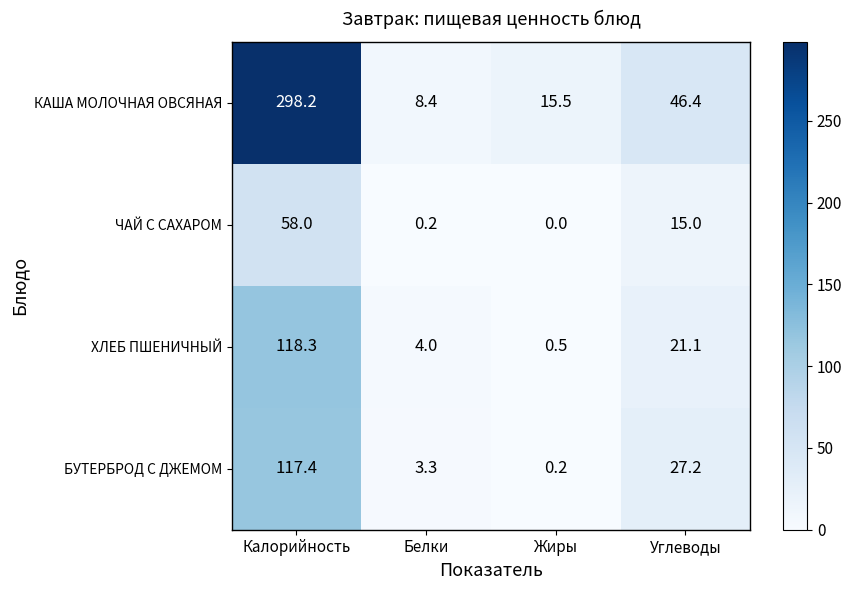

At how many categories does at least one series exceed 286?

1